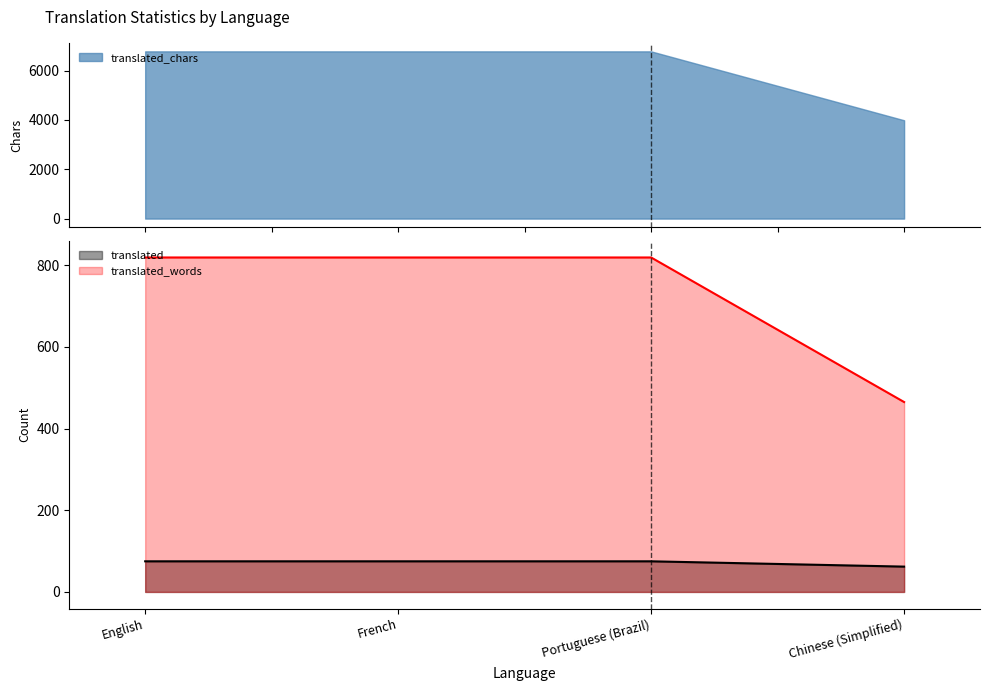

What is the difference between the maximum and minimum values in the translated_words series?

354